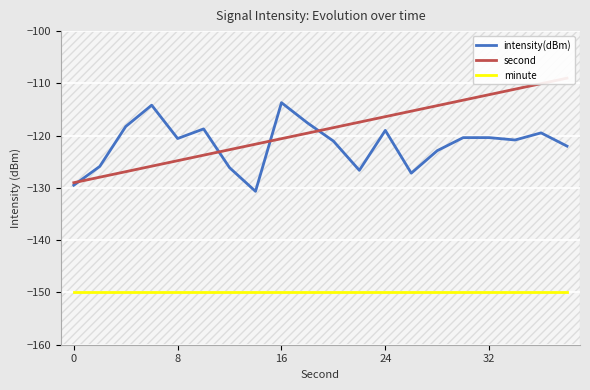

Reading left to right, what are all the values shown in this chart?

intensity(dBm): -129.5	-125.9	-118.3	-114.2	-120.5	-118.7	-126.1	-130.7	-113.7	-117.6	-121.0	-126.6	-119.0	-127.2	-122.9	-120.4	-120.4	-120.8	-119.5	-122.0
second: -129.0	-127.9	-126.9	-125.8	-124.8	-123.7	-122.7	-121.6	-120.6	-119.5	-118.5	-117.4	-116.4	-115.3	-114.3	-113.2	-112.2	-111.1	-110.1	-109.0
minute: -150.0	-150.0	-150.0	-150.0	-150.0	-150.0	-150.0	-150.0	-150.0	-150.0	-150.0	-150.0	-150.0	-150.0	-150.0	-150.0	-150.0	-150.0	-150.0	-150.0